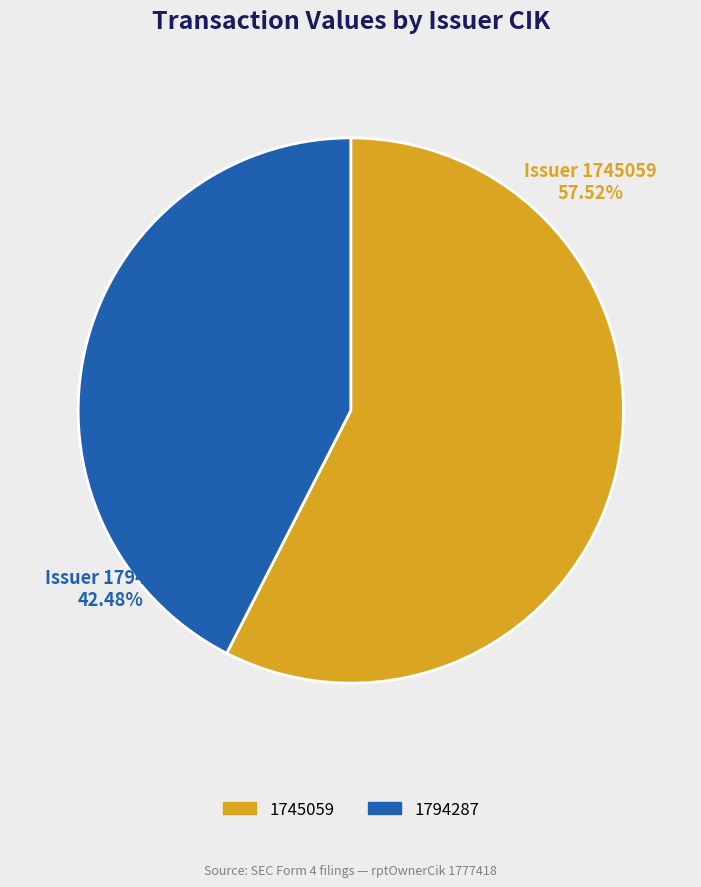

What is the majority slice?

1745059